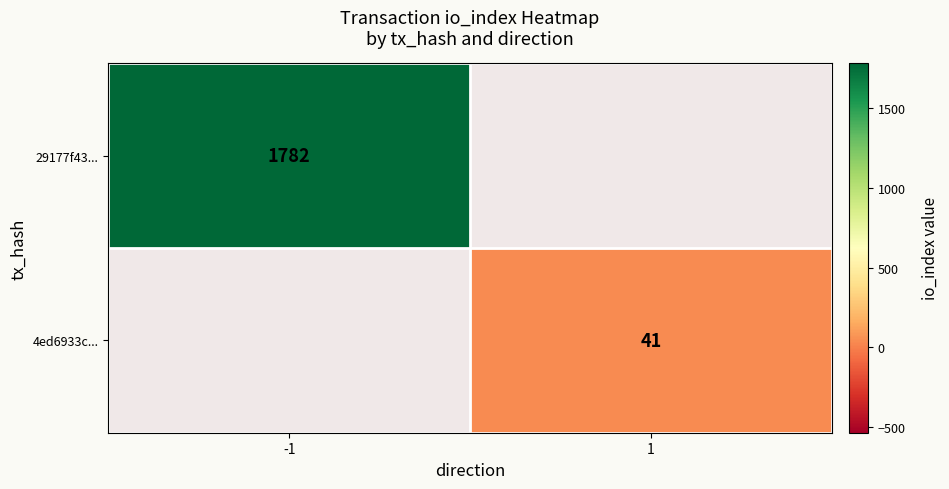

True or false: 29177f43... has a value of 1782 at -1.

True